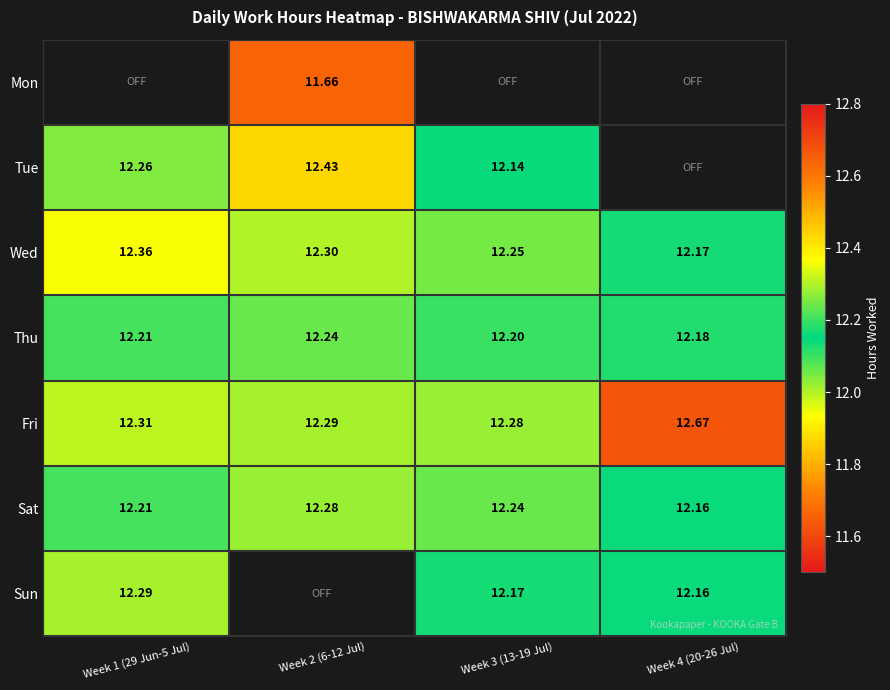

Is the value of Sat at Week 1 (29 Jun-5 Jul) greater than the value of Tue at Week 2 (6-12 Jul)?

No